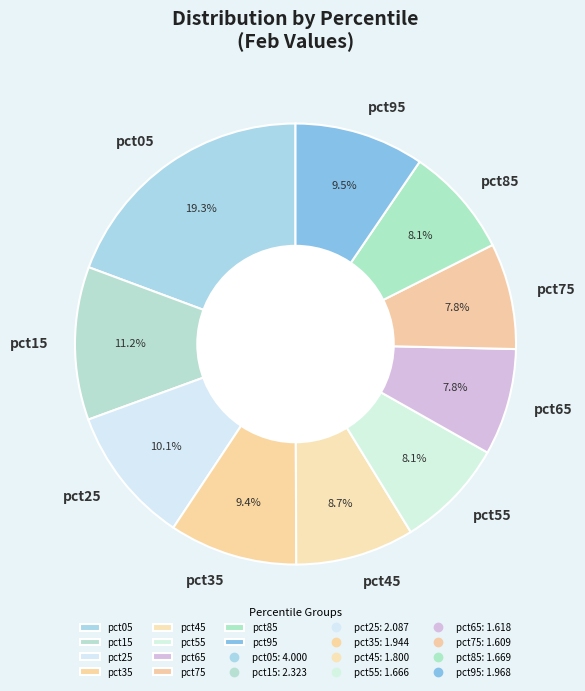

True or false: pct65 accounts for 8% of the total.

True